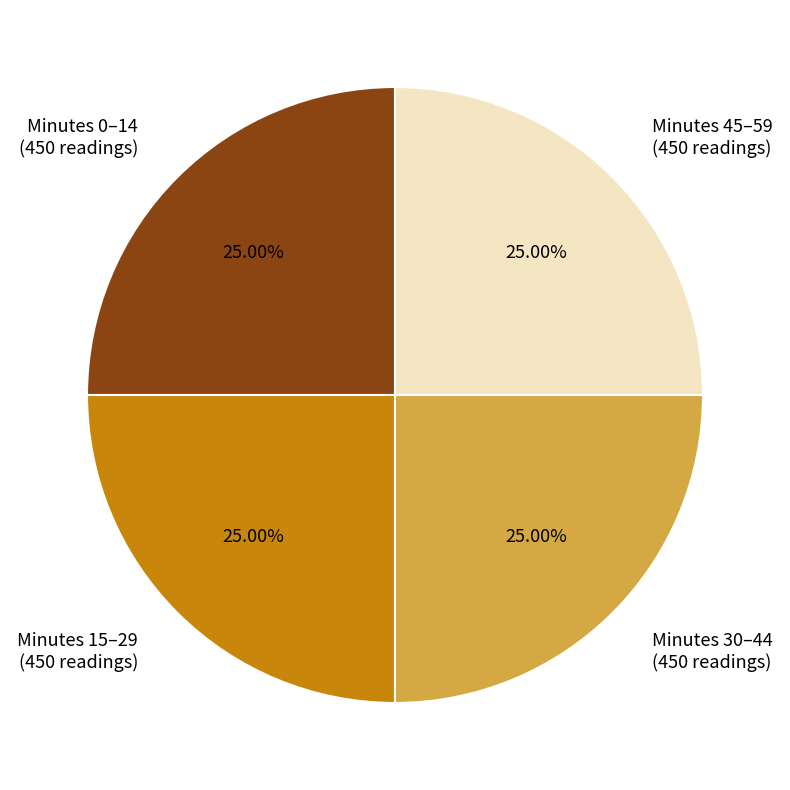

Approximately how many times larger is the value at Minutes 30–44 (450 readings) compared to Minutes 15–29 (450 readings)?

1.0